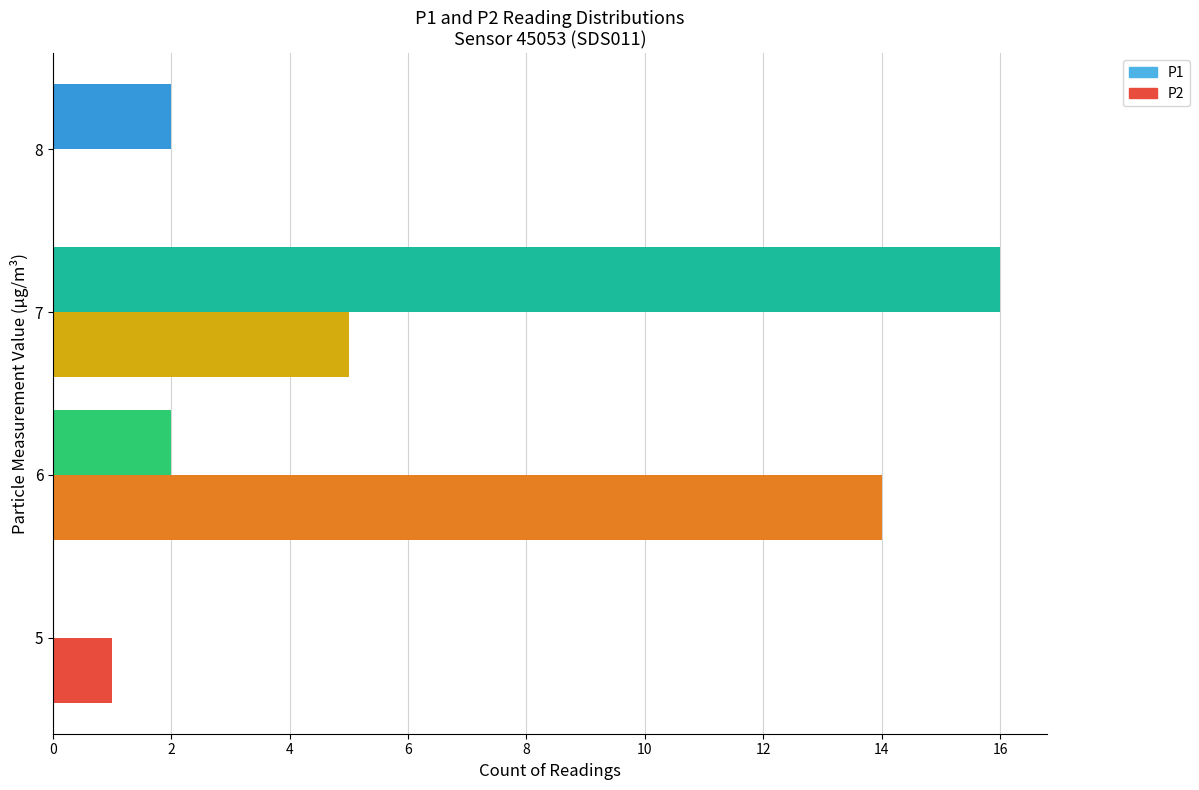

Count the number of categories in the chart.

4